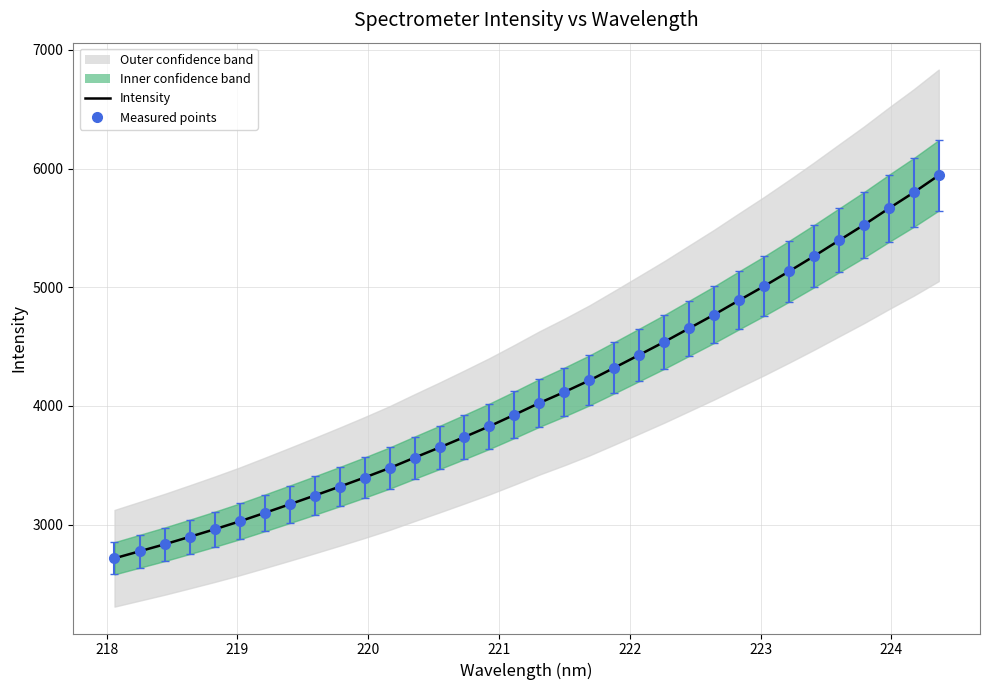

True or false: there are more than 2 points higher than both neighbors.

False